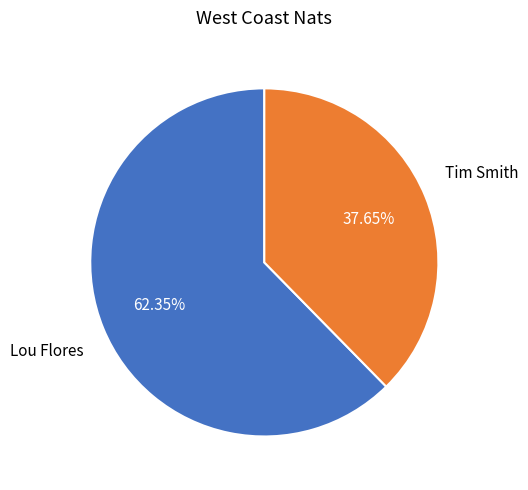

Is there a majority slice in this chart?

Yes